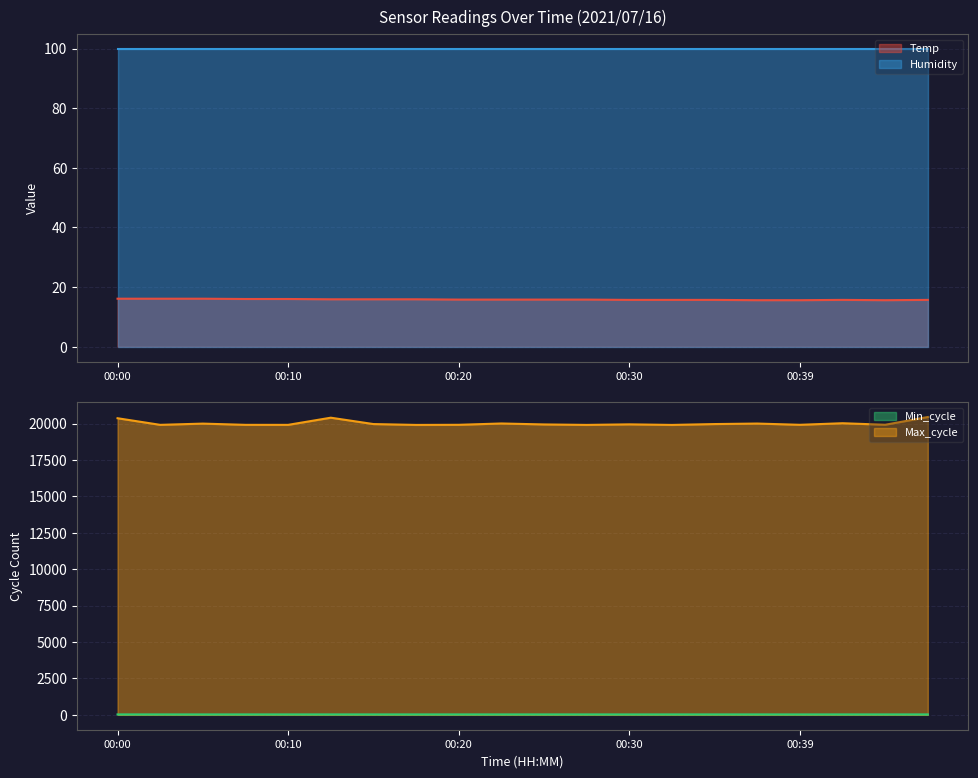

Is the value of Max_cycle at 00:10 greater than the value of Min_cycle at 00:10?

Yes